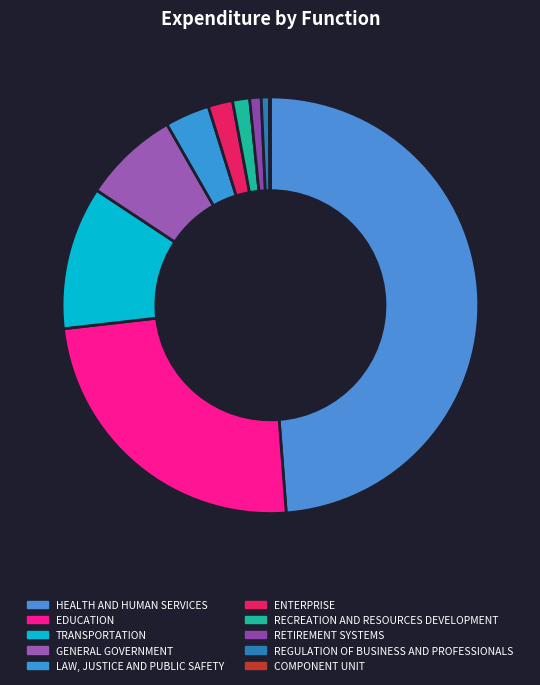

Count the number of slices in the pie.

10